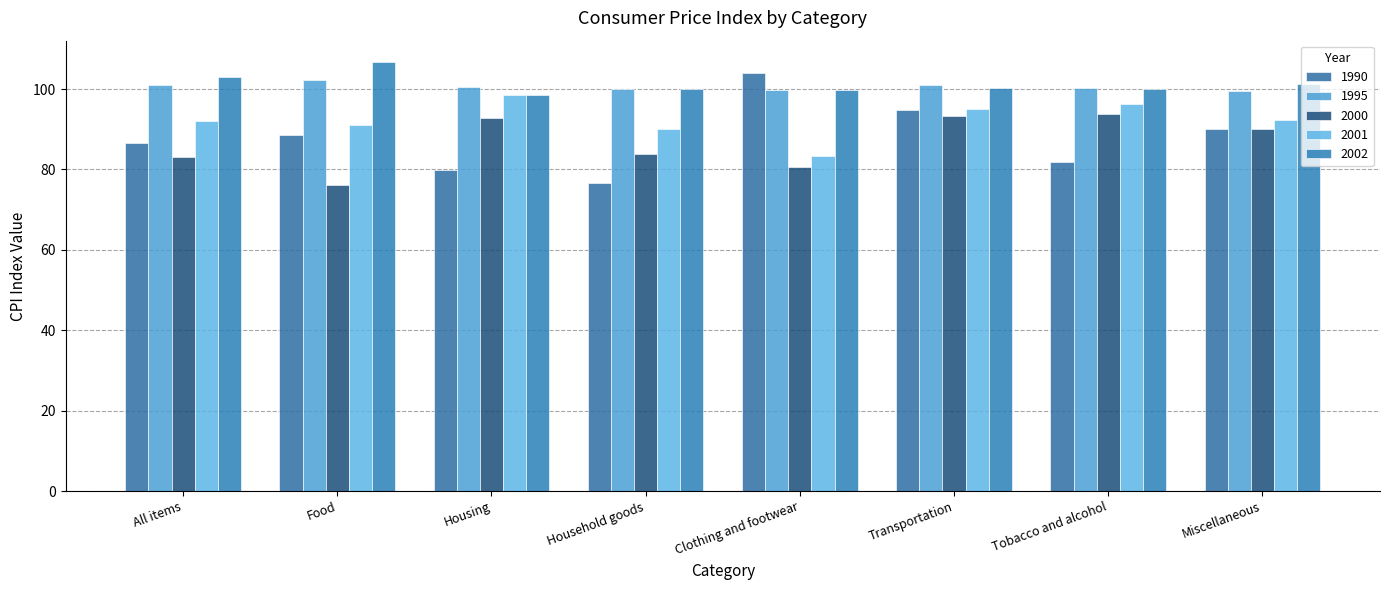

Rank the series at Clothing and footwear from lowest to highest value.

2000, 2001, 1995, 2002, 1990